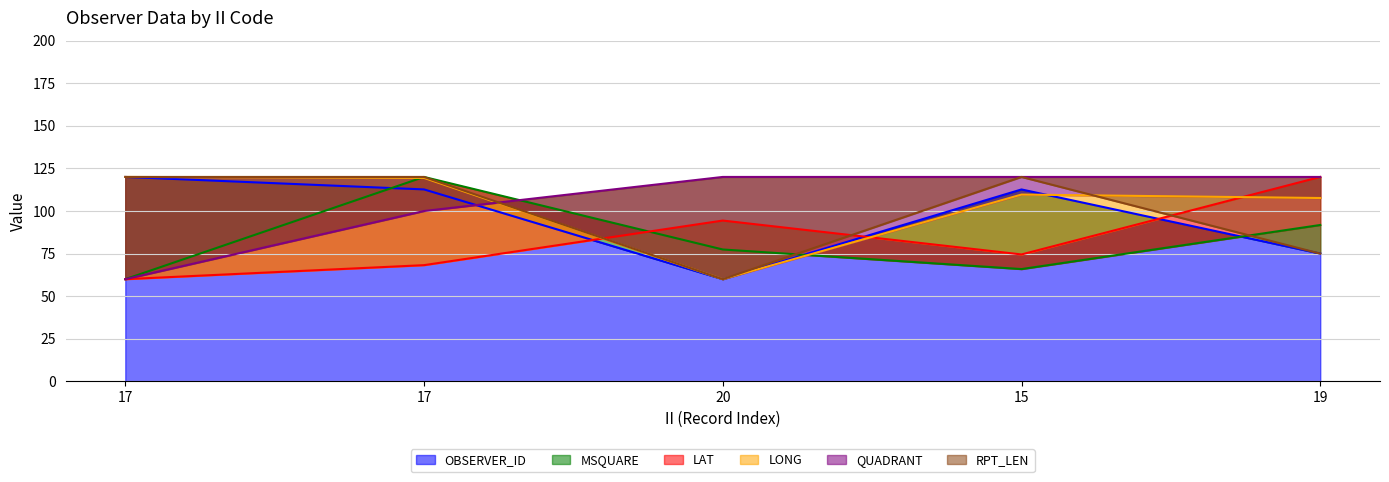

What is the minimum value shown in the chart?

60.0